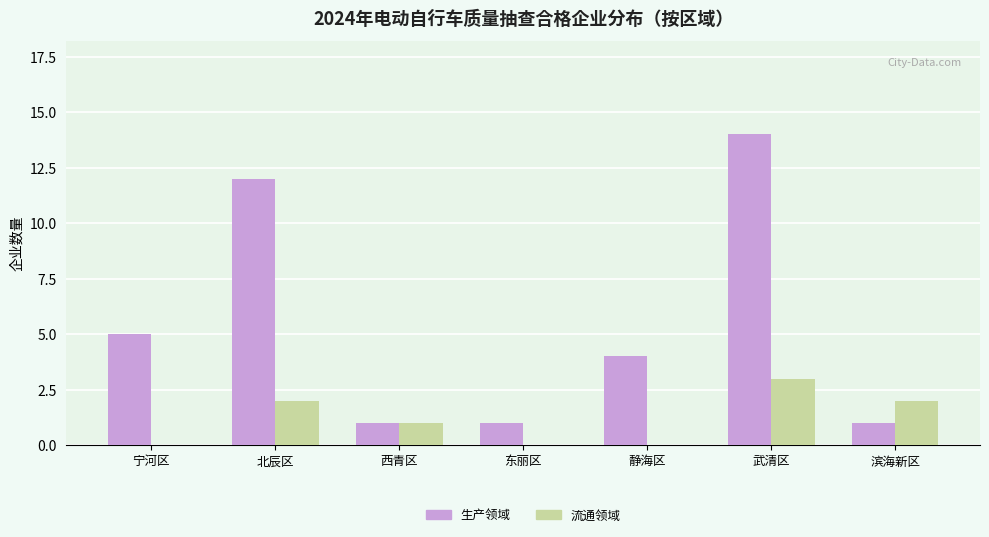

What is the sum of all 生产领域 values?

38